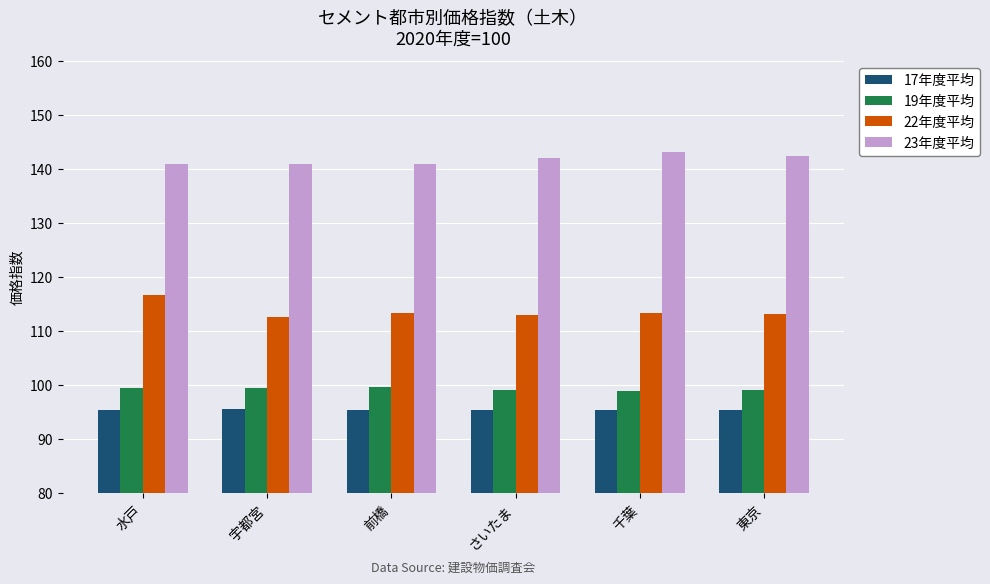

What is the difference between the highest and lowest values at さいたま?

46.6